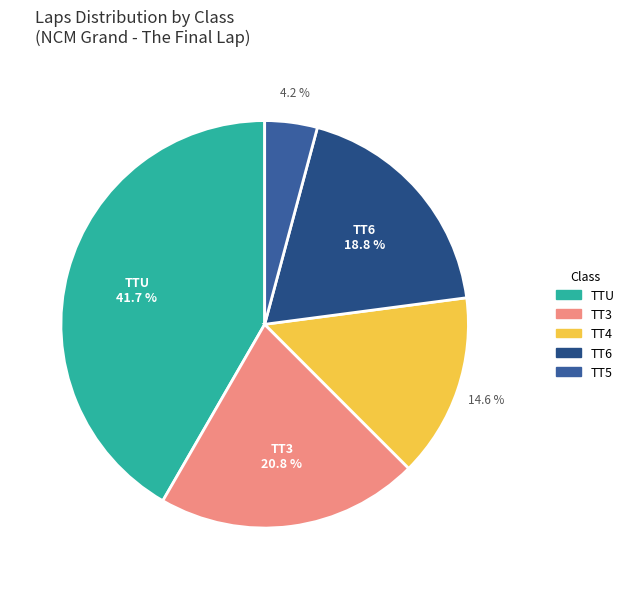

How many segments does this pie chart have?

5